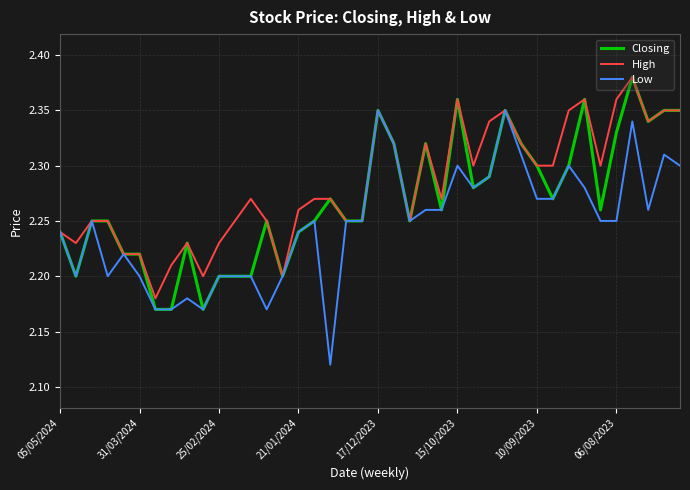

List the series in order of their overall mean, lowest first.

Low, Closing, High